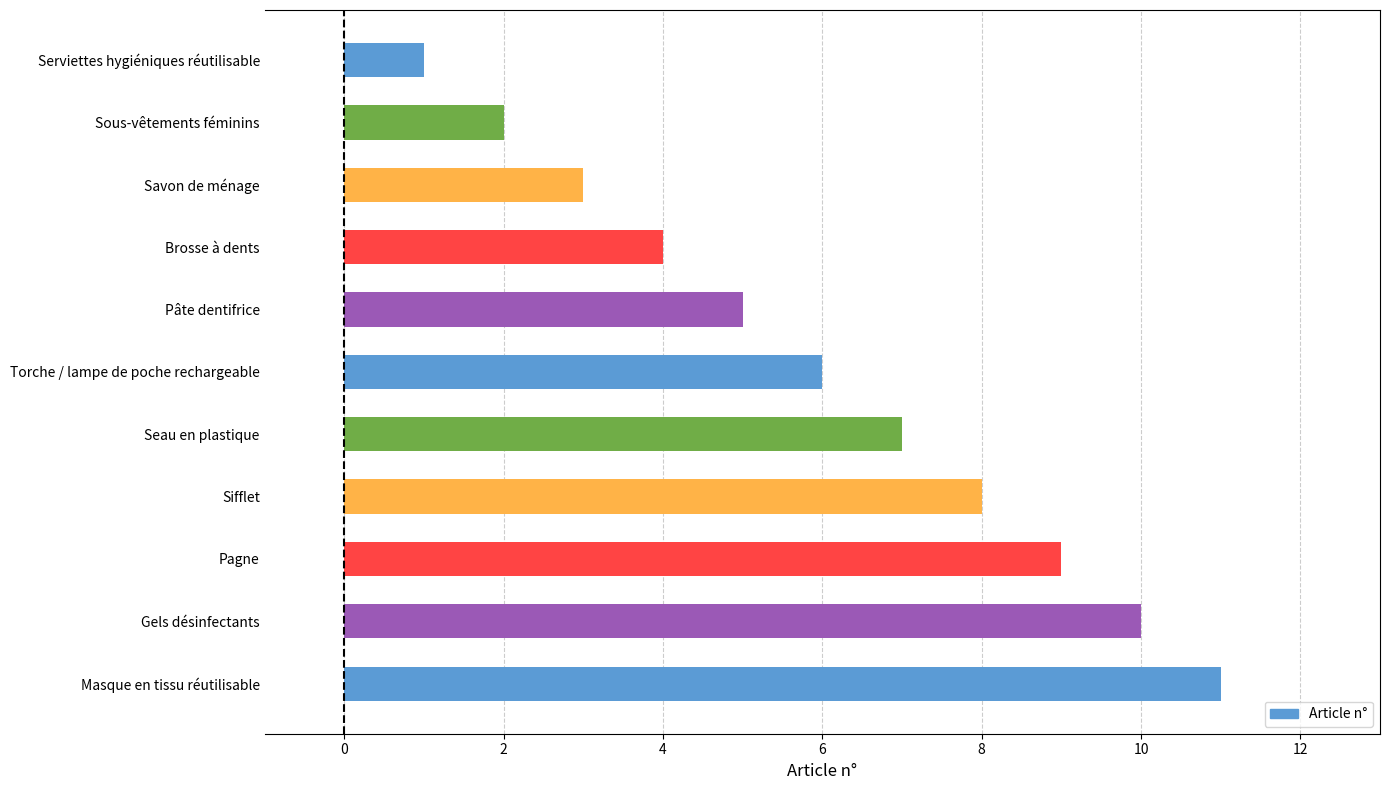

Does the chart contain stacked bars?

No